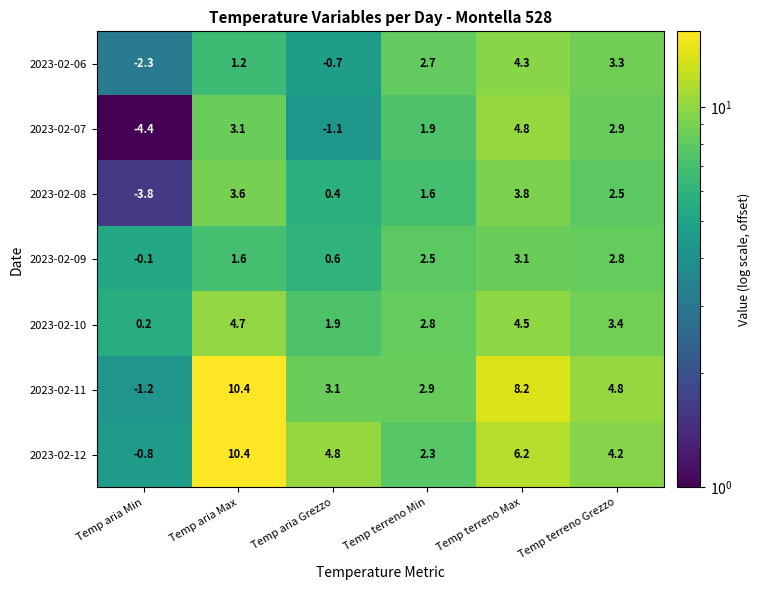

What is the difference between the highest and lowest values at Temp aria Min?

4.6